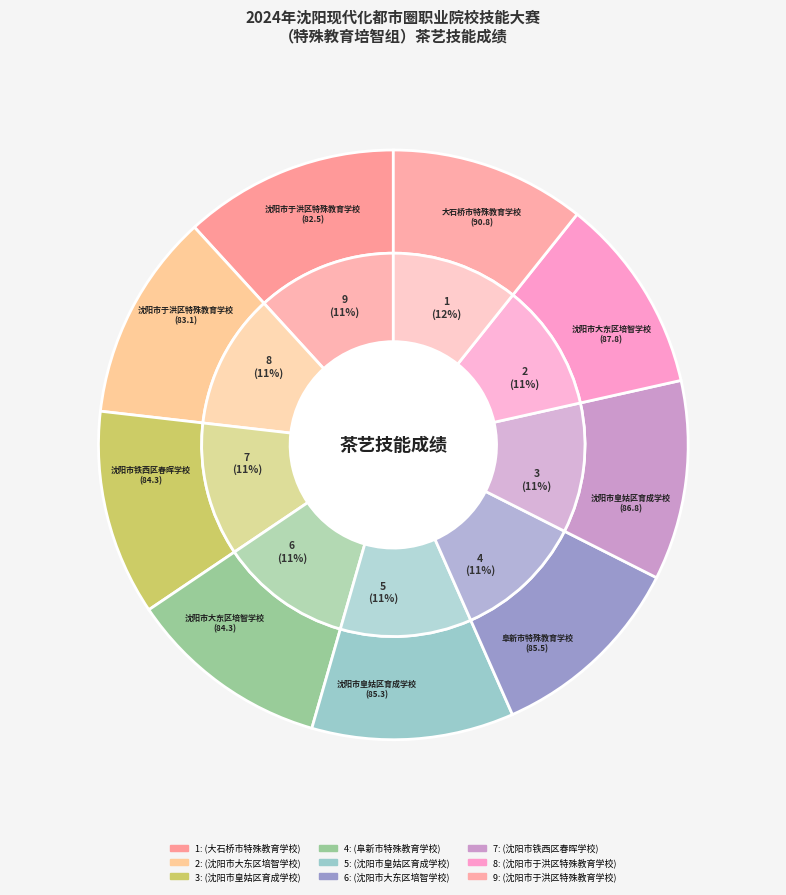

True or false: 董金婷、袁世林
(沈阳市于洪区特殊教育学校) accounts for 11% of the total.

True